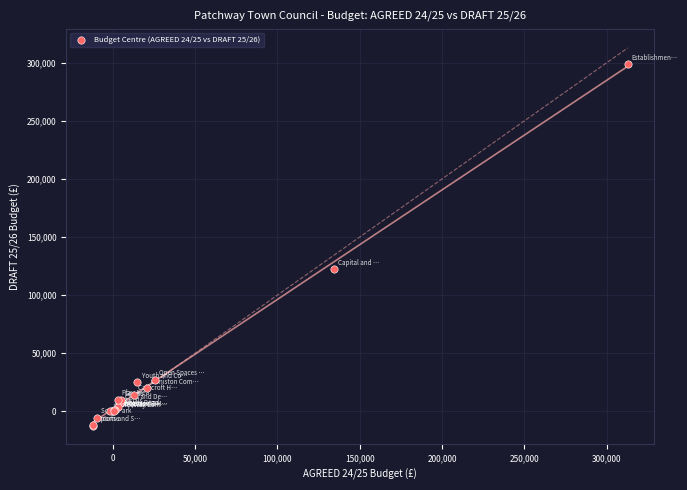

What Y value in the scatter plot is closest to 143342?

122500.0